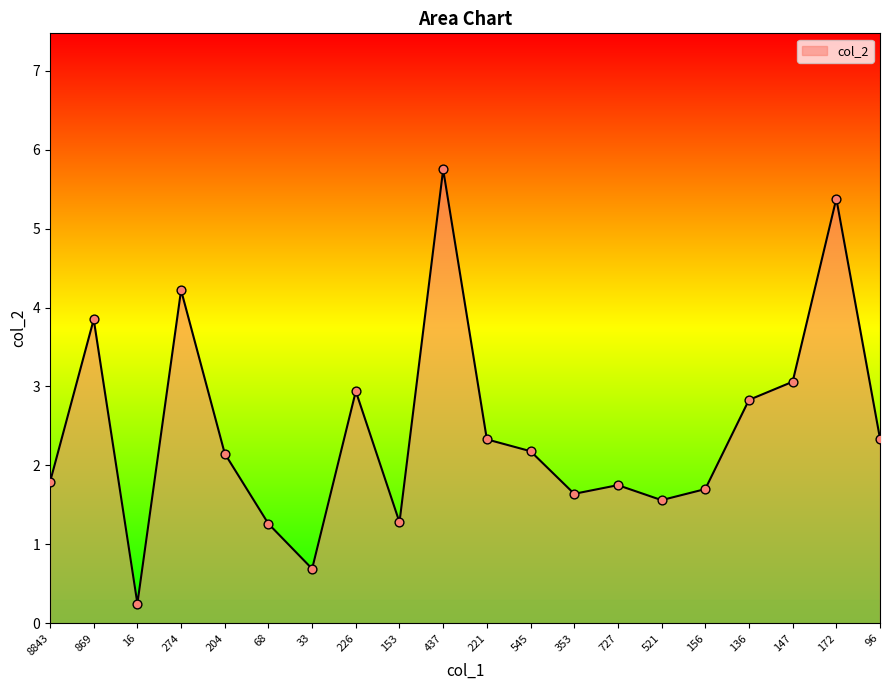

Between 727 and 16, which is larger?

727